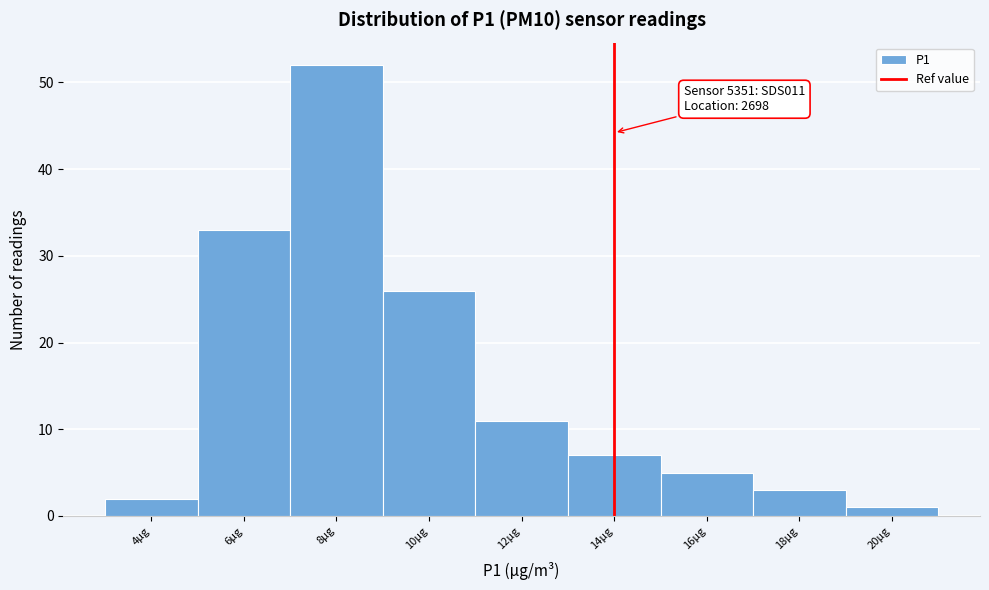

Reading left to right, transcribe all the data shown in this chart.

4µg=2	6µg=33	8µg=52	10µg=26	12µg=11	14µg=7	16µg=5	18µg=3	20µg=1